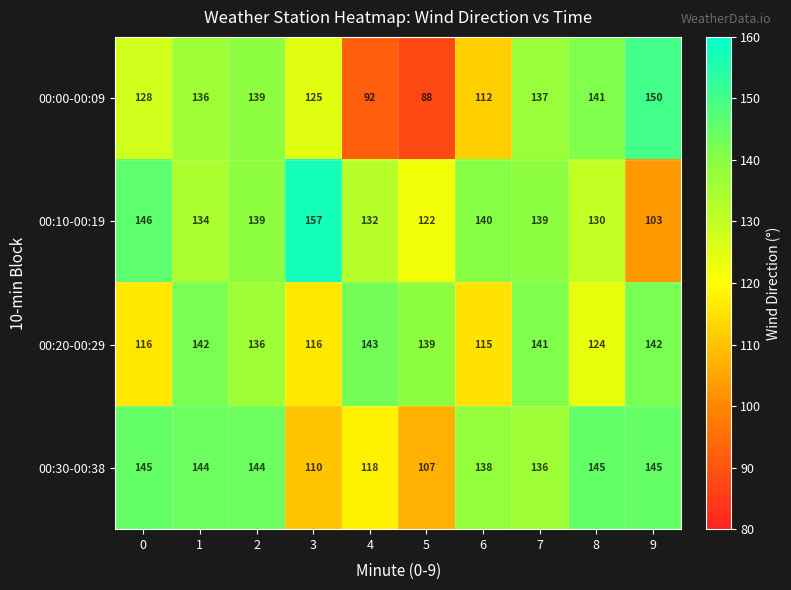

What is the average value of the 00:20-00:29 series?

131